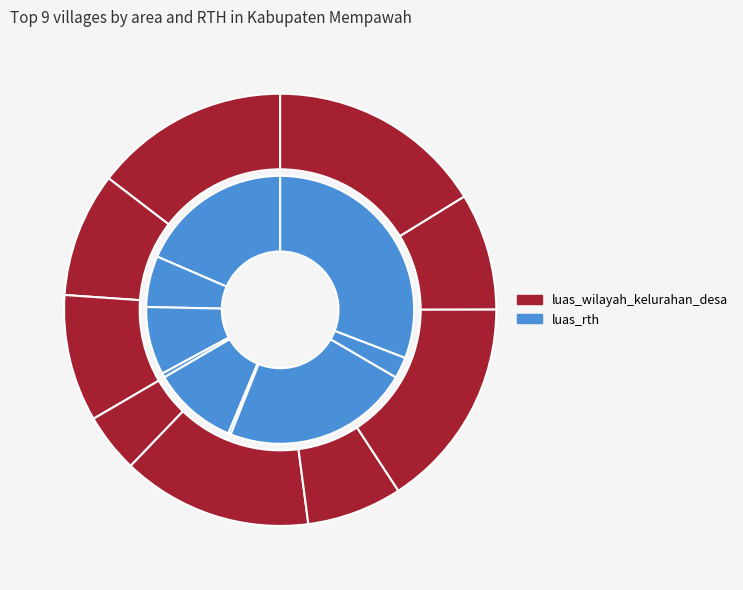

Is Antibar the majority of the pie?

No